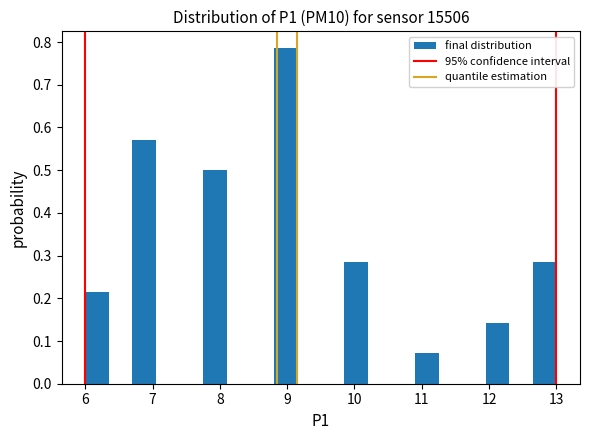

Read against the x-axis, roughly where is the centre of the tallest bar?

9.0